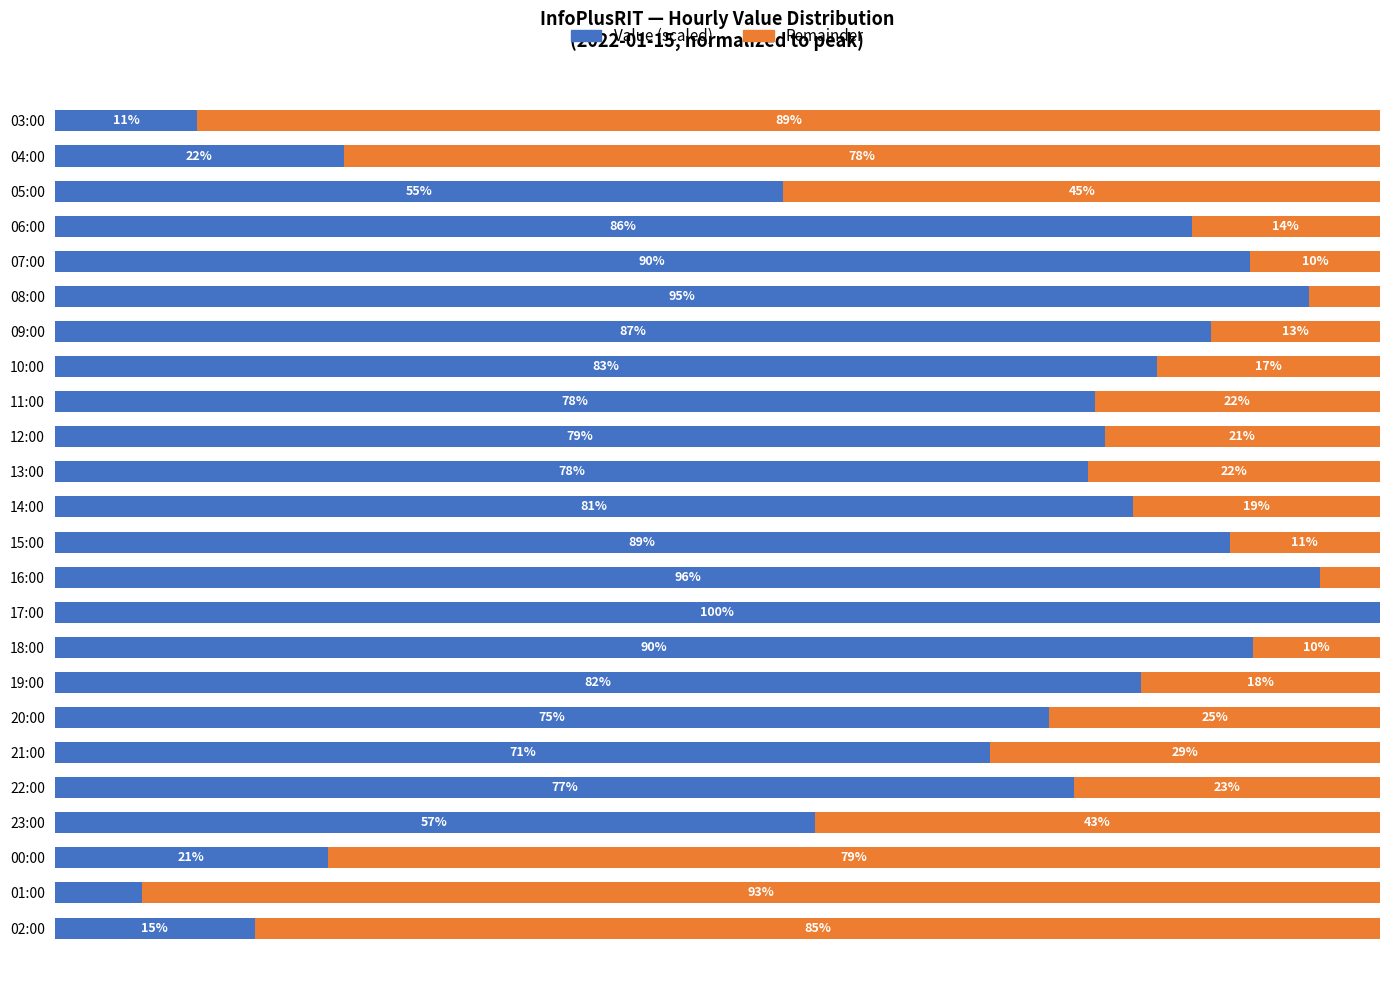

At which label is Value (scaled) closest to 53?

05:00